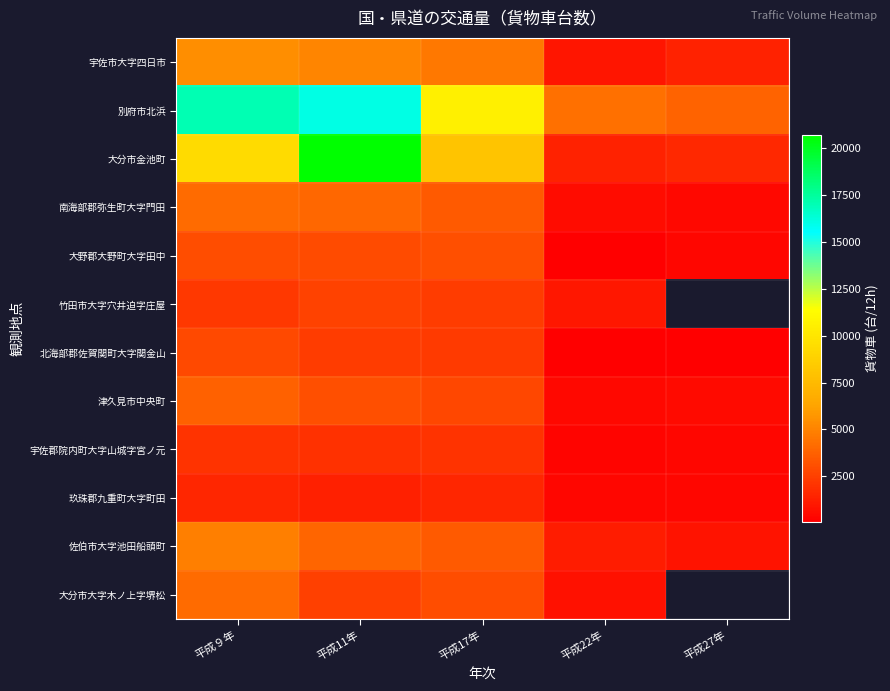

At how many categories does at least one series exceed 19697?

1